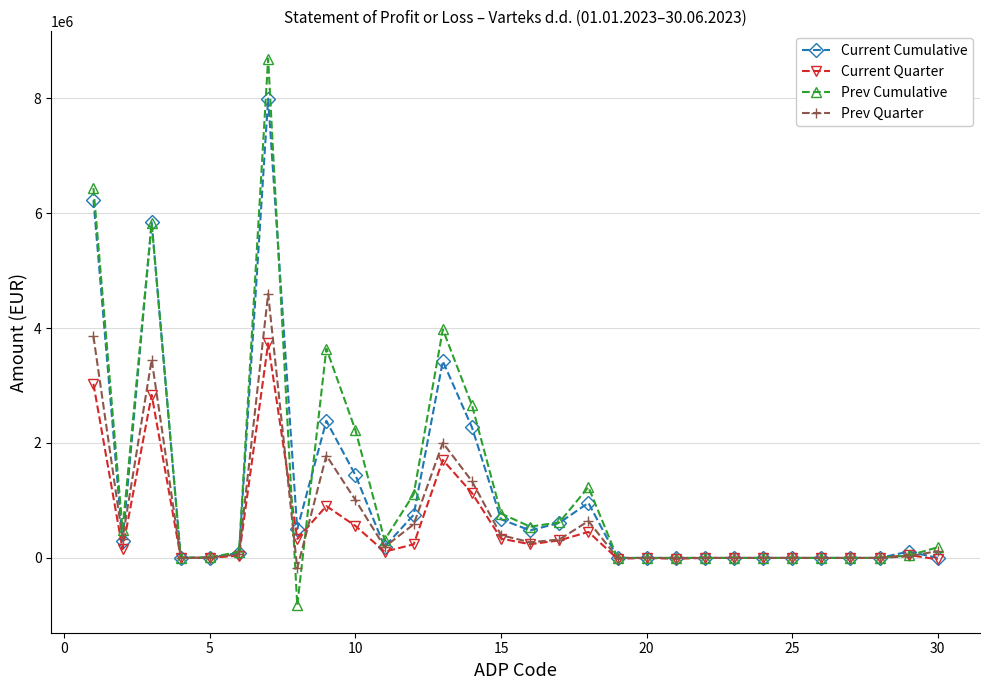

Which series has the largest range (max minus min)?

Prev Cumulative